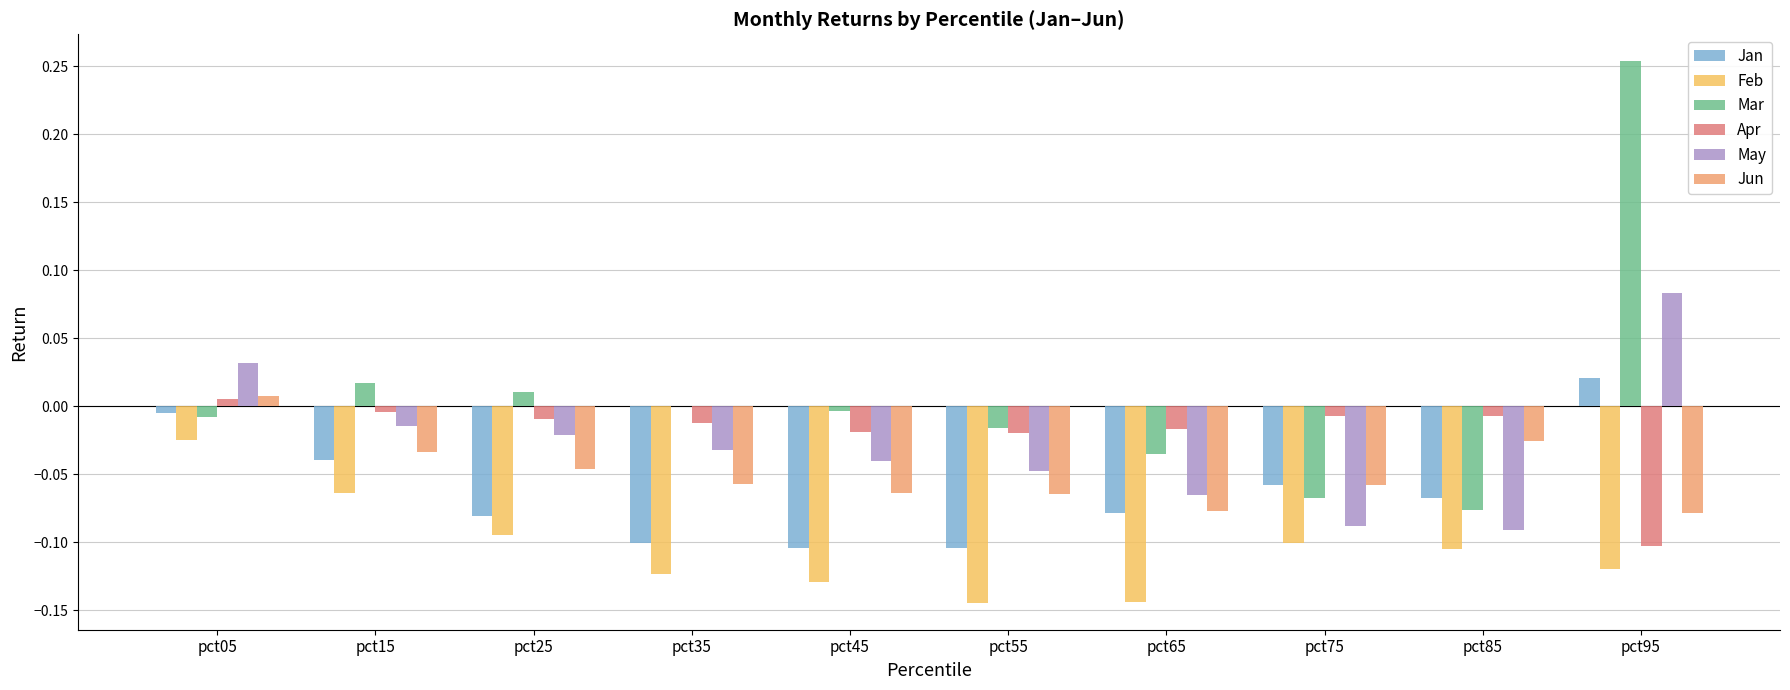

How many values in Jan are above zero?

1